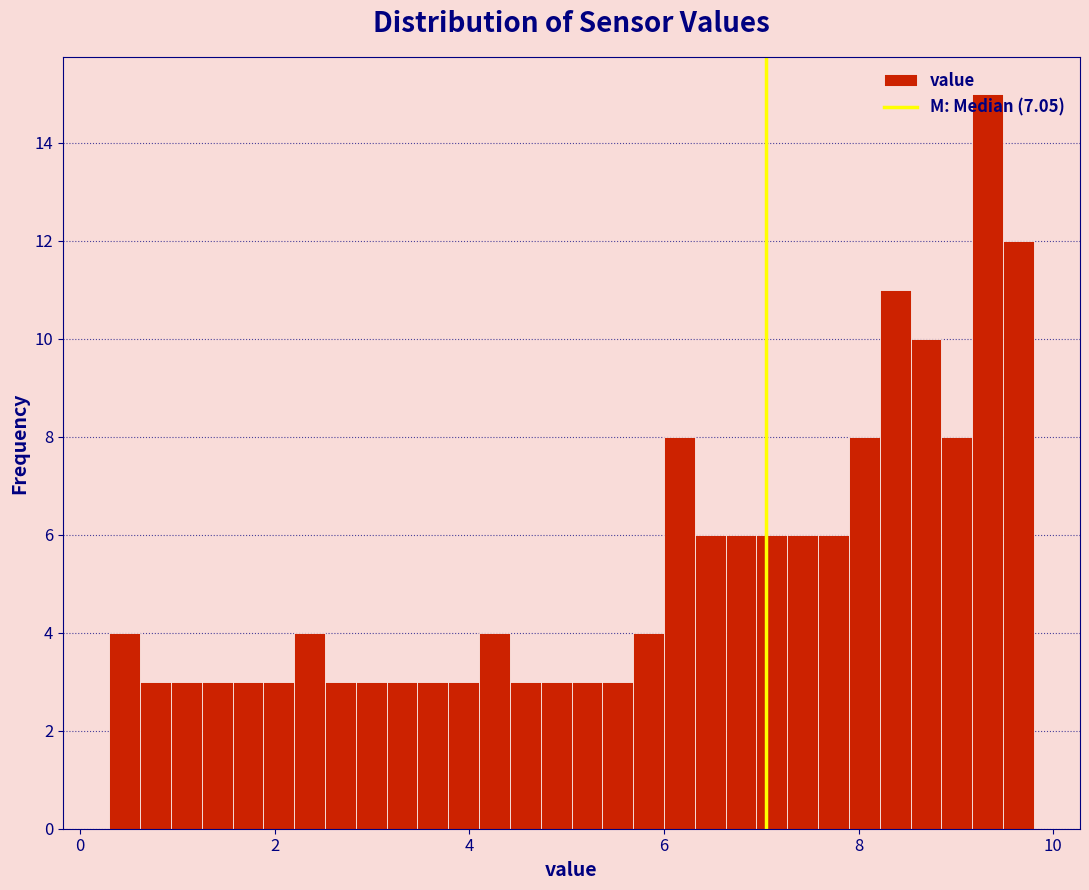

Read against the x-axis, roughly where is the centre of the tallest bar?

9.4